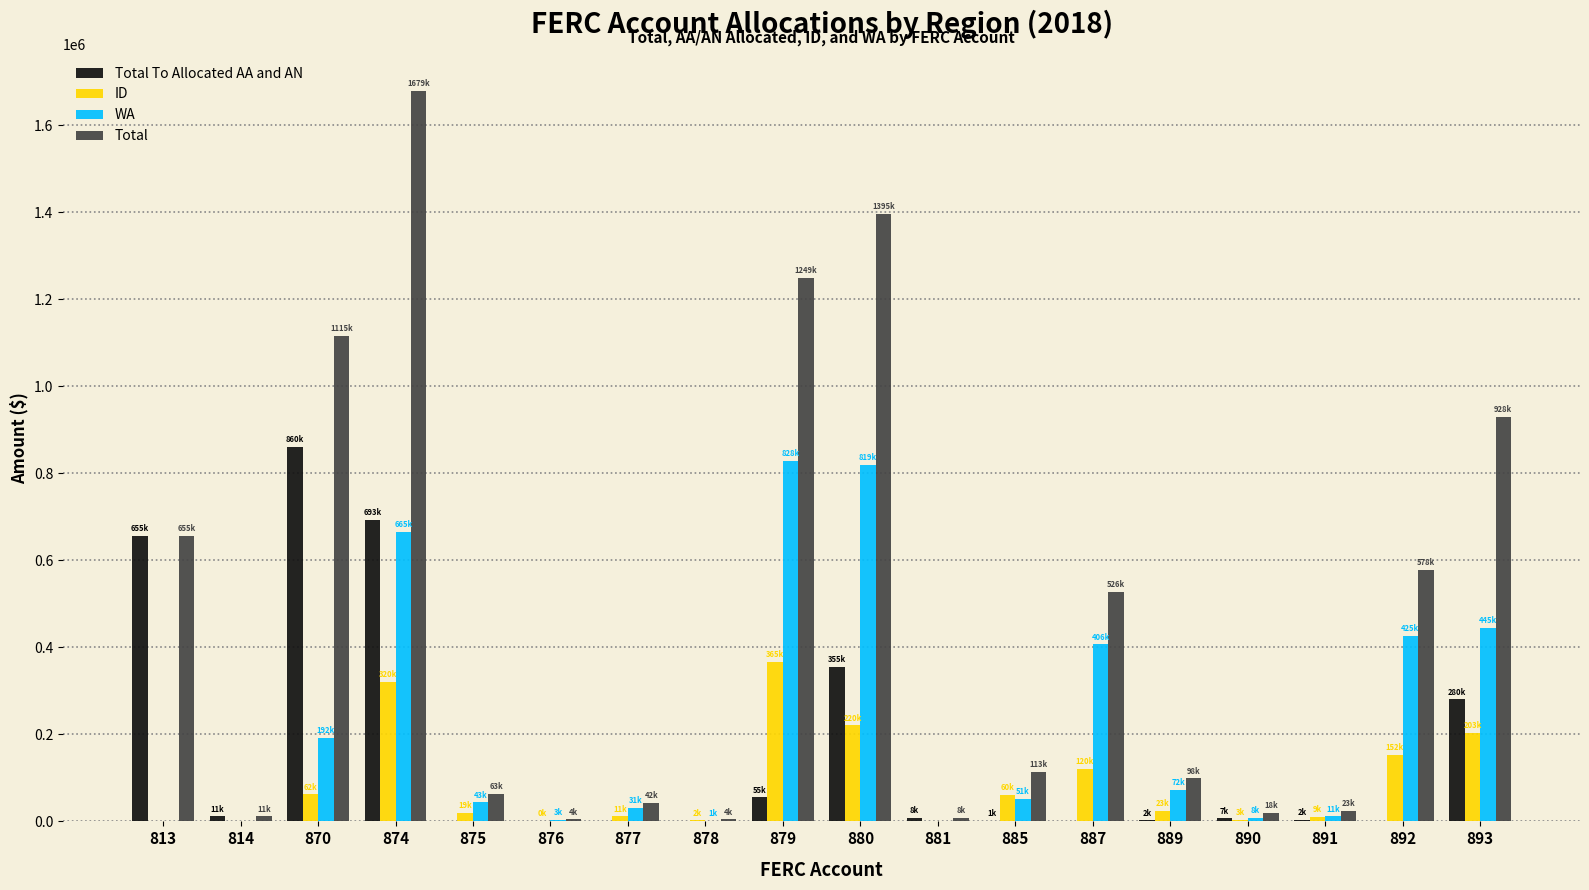

The value of Total at 892 is 301407. True or false?

False